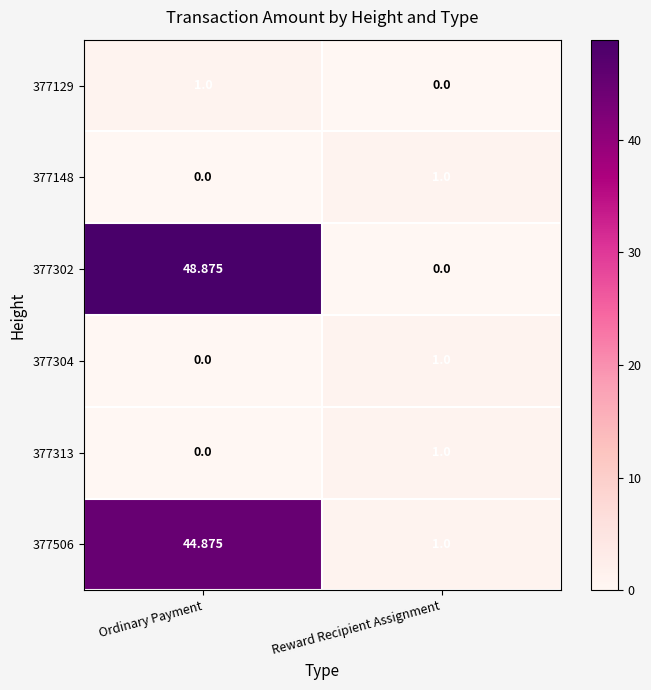

At which label does 377313 reach its minimum?

Ordinary Payment